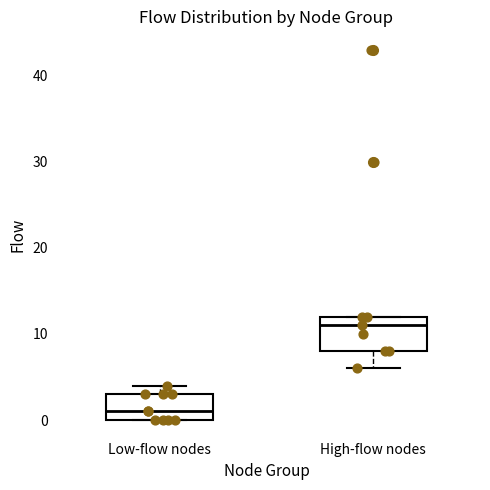

Which box is the tallest, from its lower edge to its upper edge?

High-flow nodes